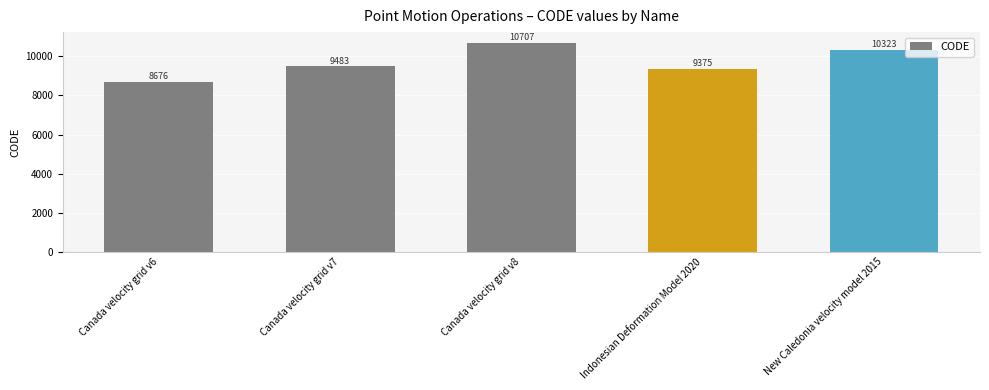

What is the minimum value shown in the chart?

8676